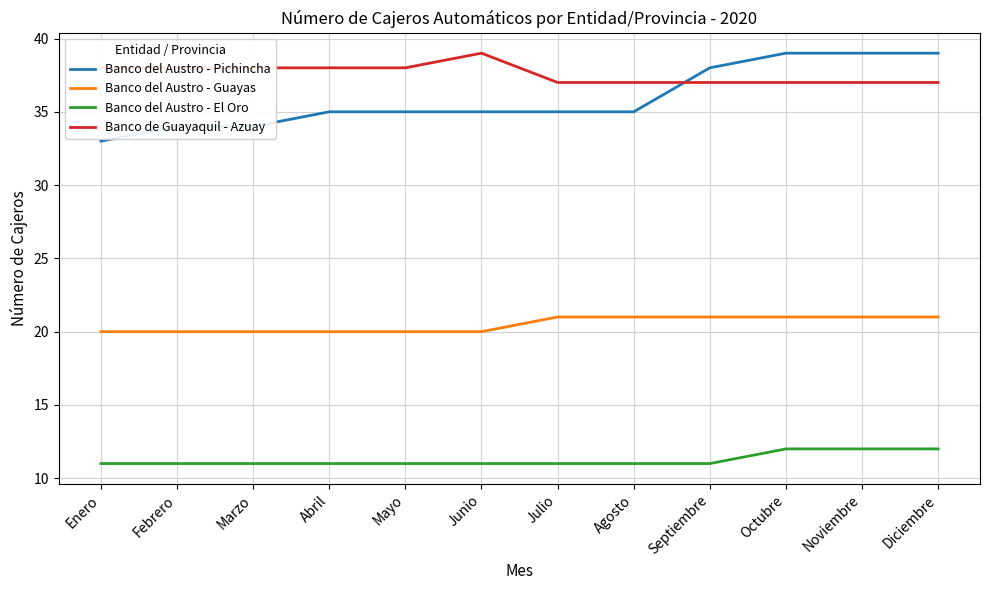

What position from the left is Septiembre?

9